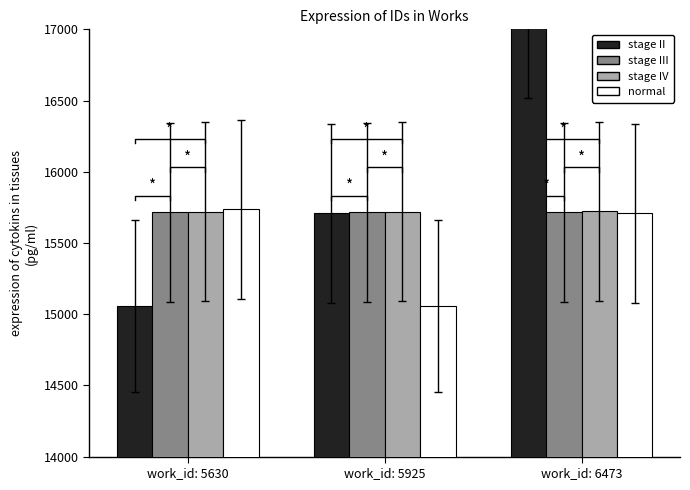

What value does the stage III series have at work_id: 5630?

15714